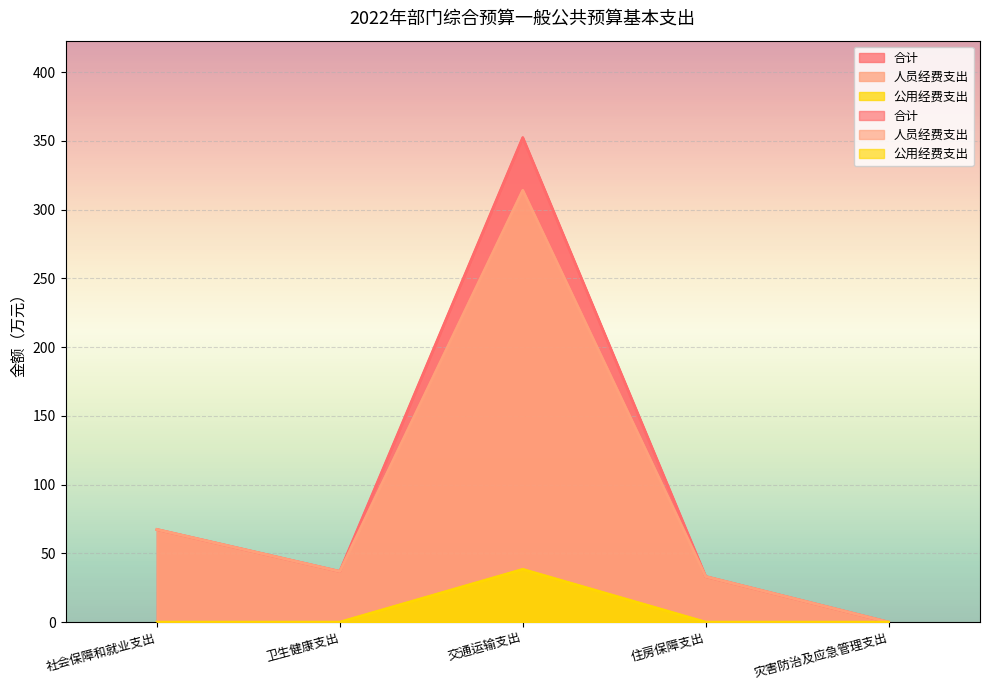

What value does the 人员经费支出 series have at 交通运输支出?

314.0